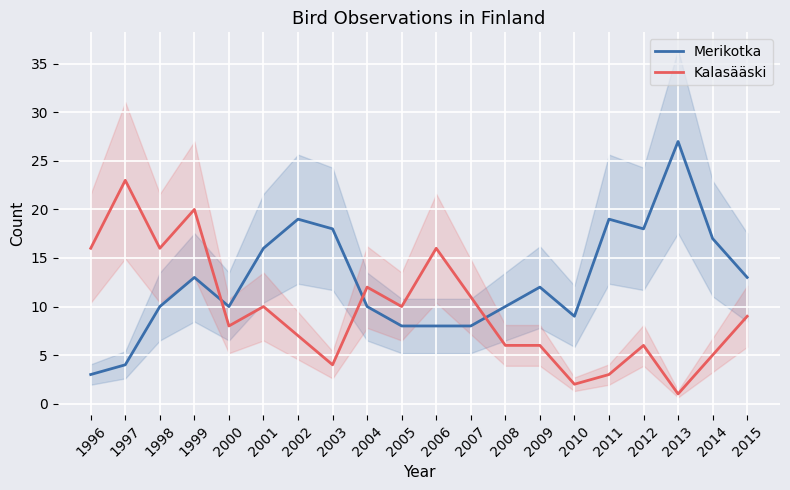

The value of Merikotka at 2000 is 10. True or false?

True